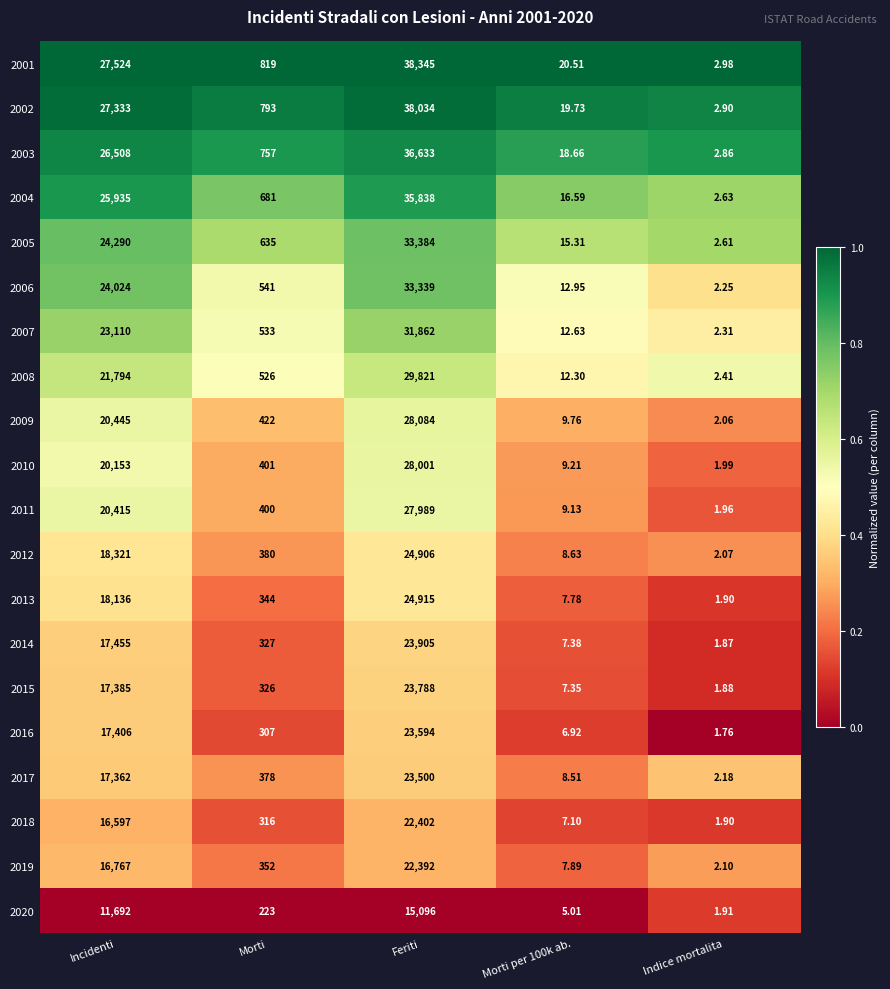

What is the spread (max minus min) of values at Morti per 100k ab.?

15.5